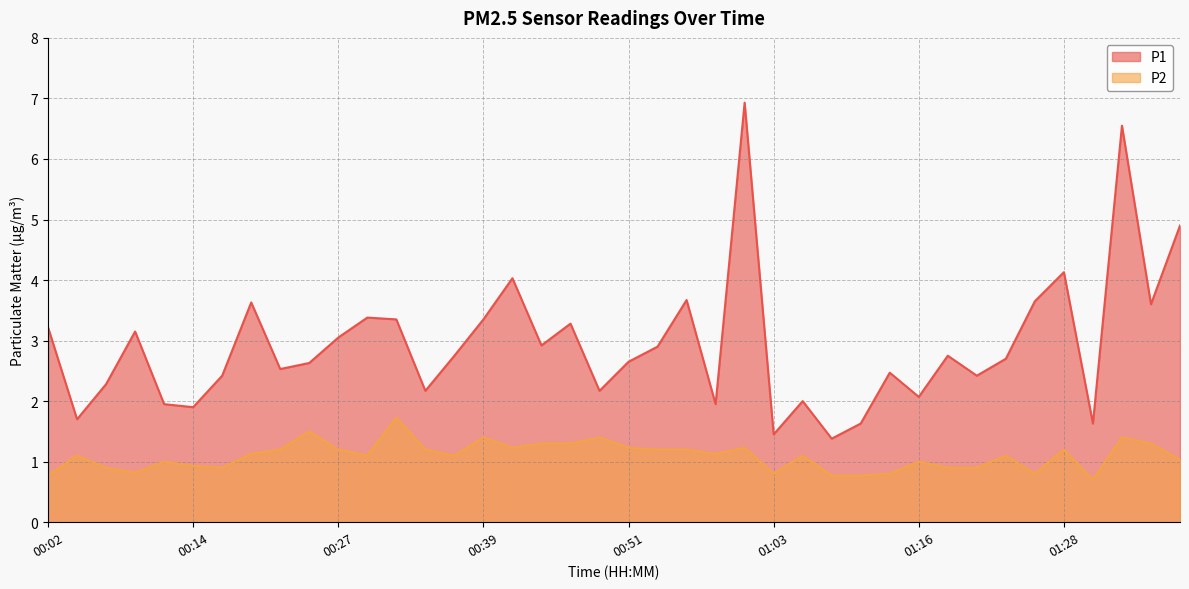

What is the value of the P1 point at the 9th from the left?

2.5